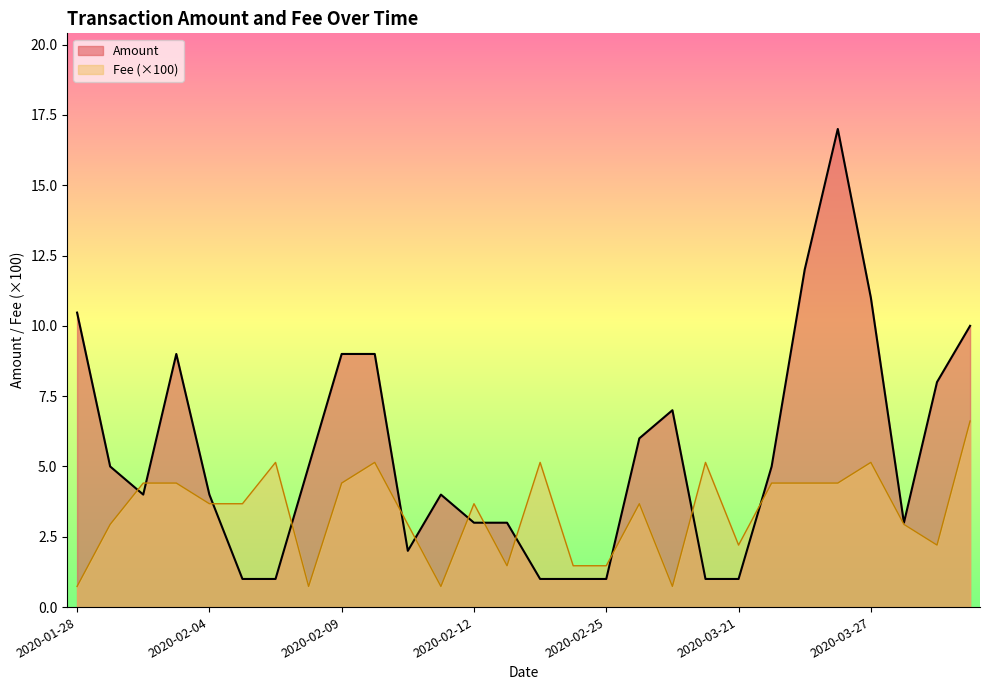

Is the value of Amount at 2020-02-25 greater than the value of Fee at 2020-02-05?

No